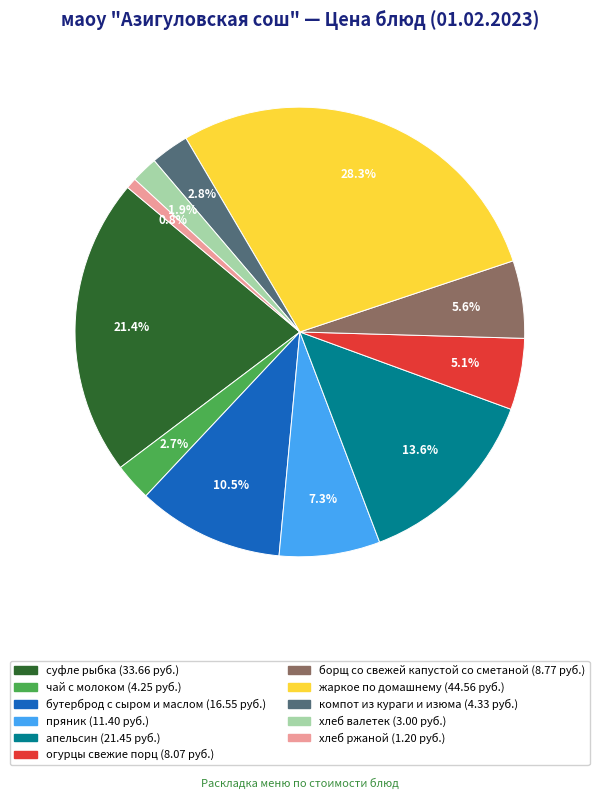

What percentage is NOT represented by компот из кураги и изюма?

97.2%